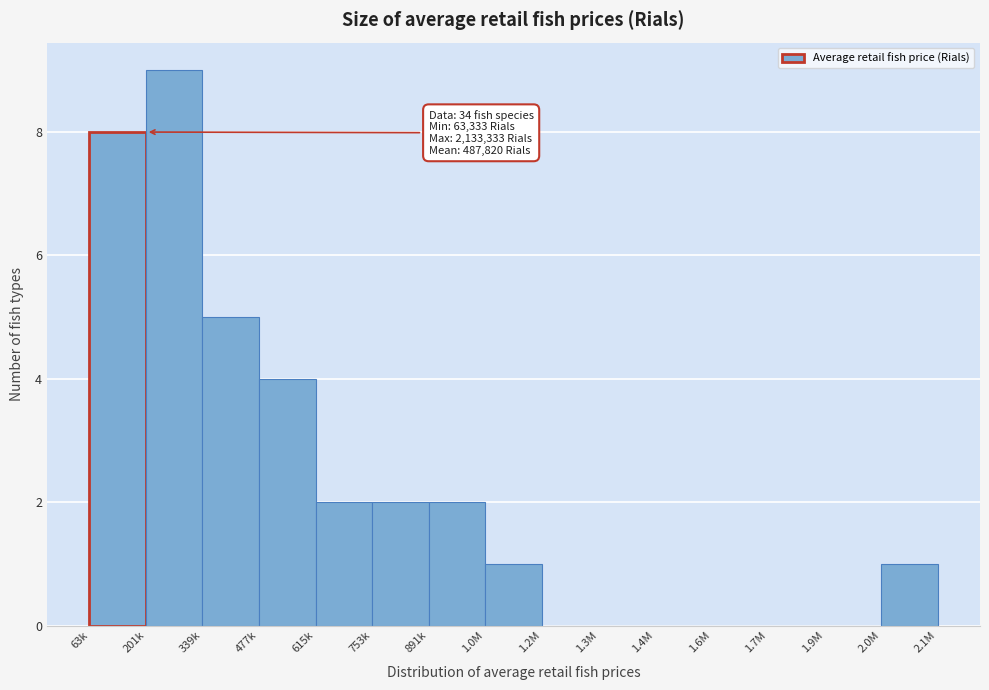

Reading right to left, list all the values displayed in this chart.

2.0M=1	1.9M=0	1.7M=0	1.6M=0	1.4M=0	1.3M=0	1.2M=0	1.0M=1	891k=2	753k=2	615k=2	477k=4	339k=5	201k=9	63k=8